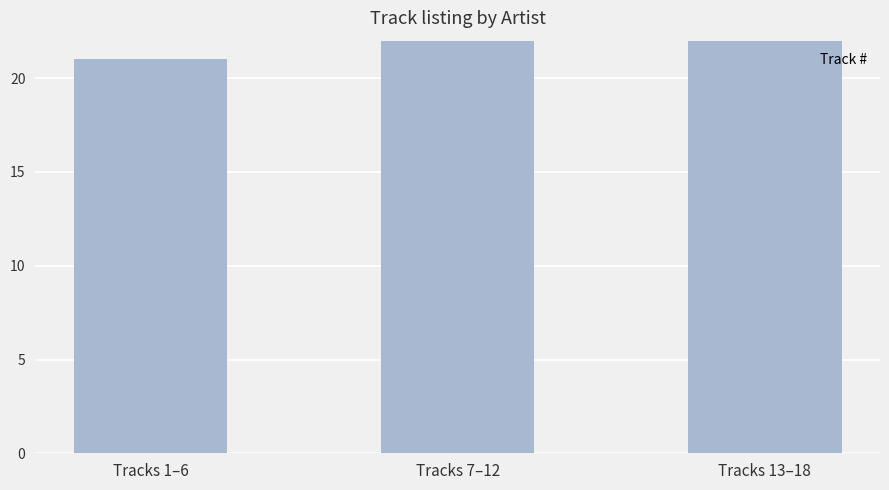

What position from the left is Tracks 7–12?

2